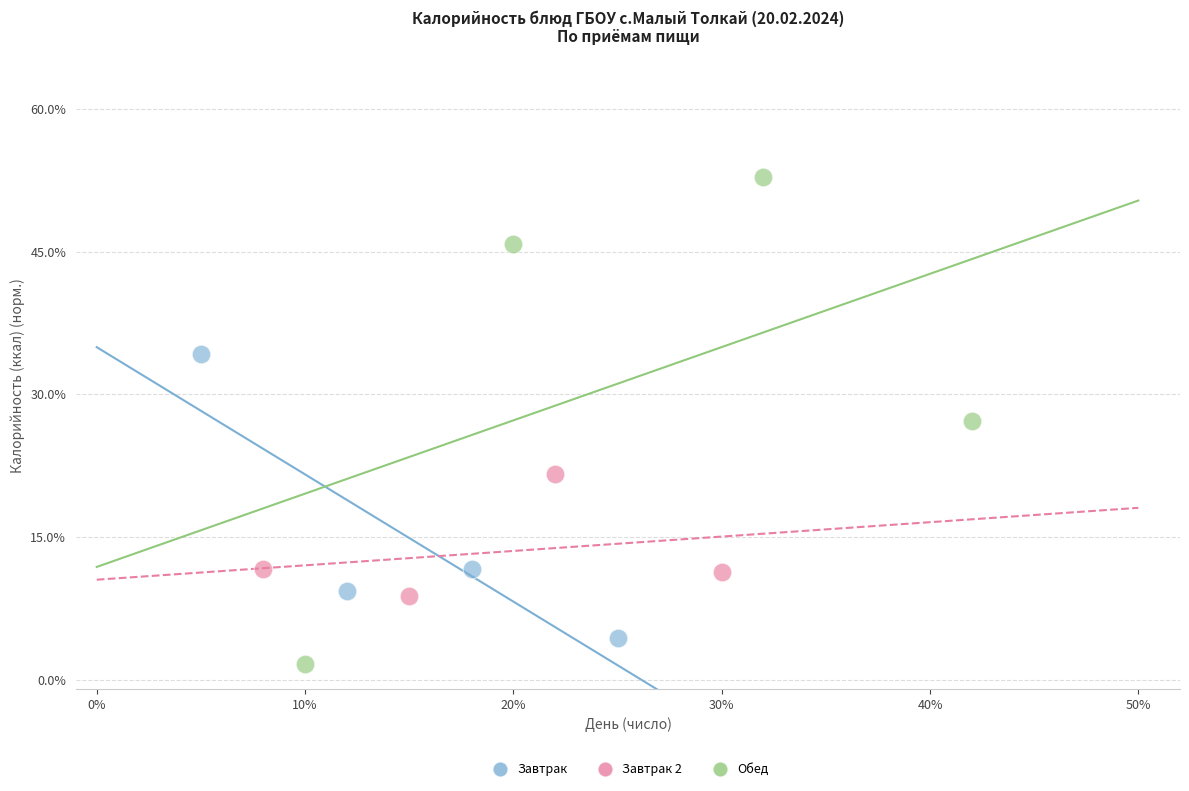

Which series reaches the maximum Y coordinate?

Обед